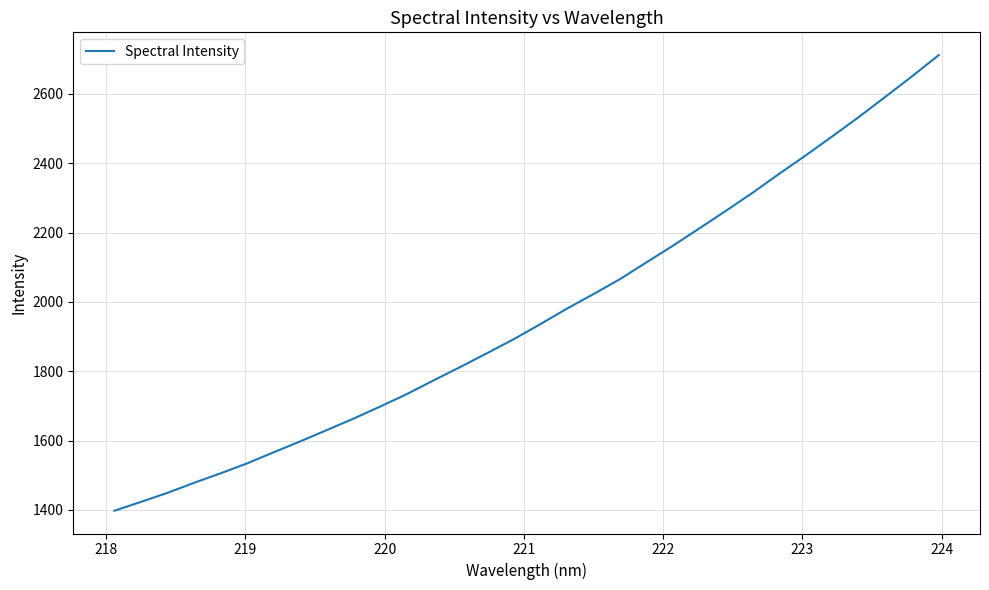

What is the difference between the maximum and minimum values?

1313.9